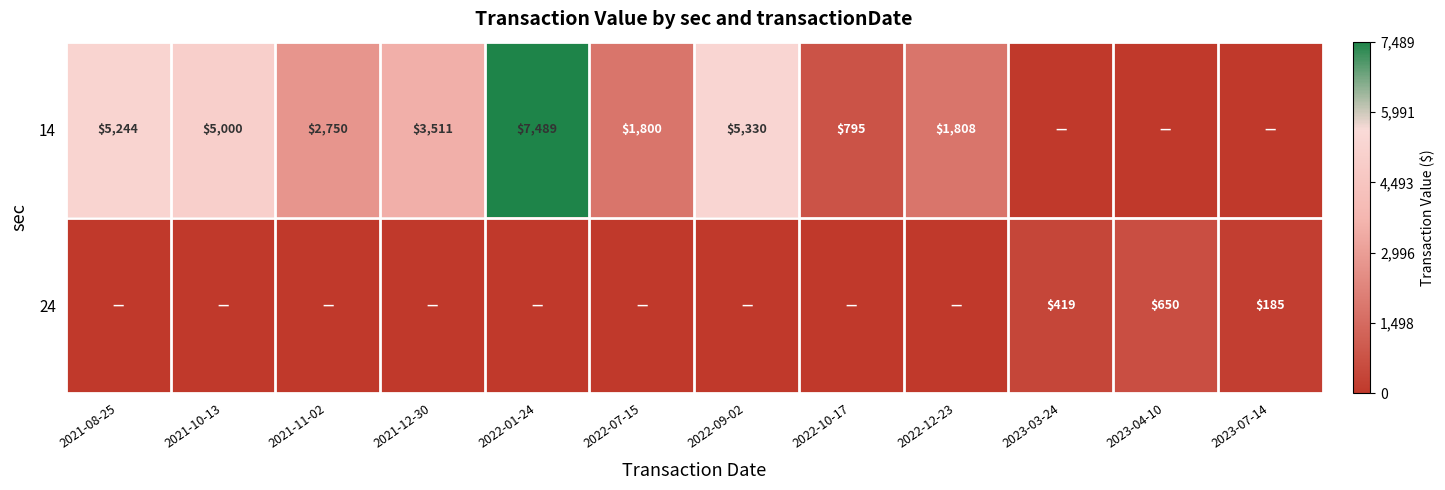

The value of 14 at 2021-08-25 is 8269. True or false?

False